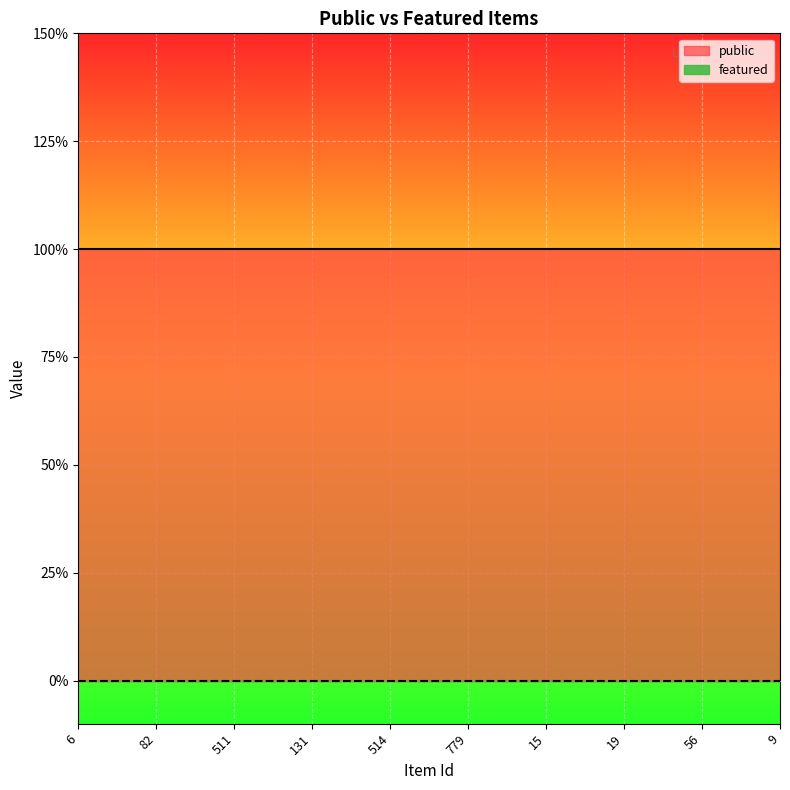

Between 9 and 511, which is larger?

9